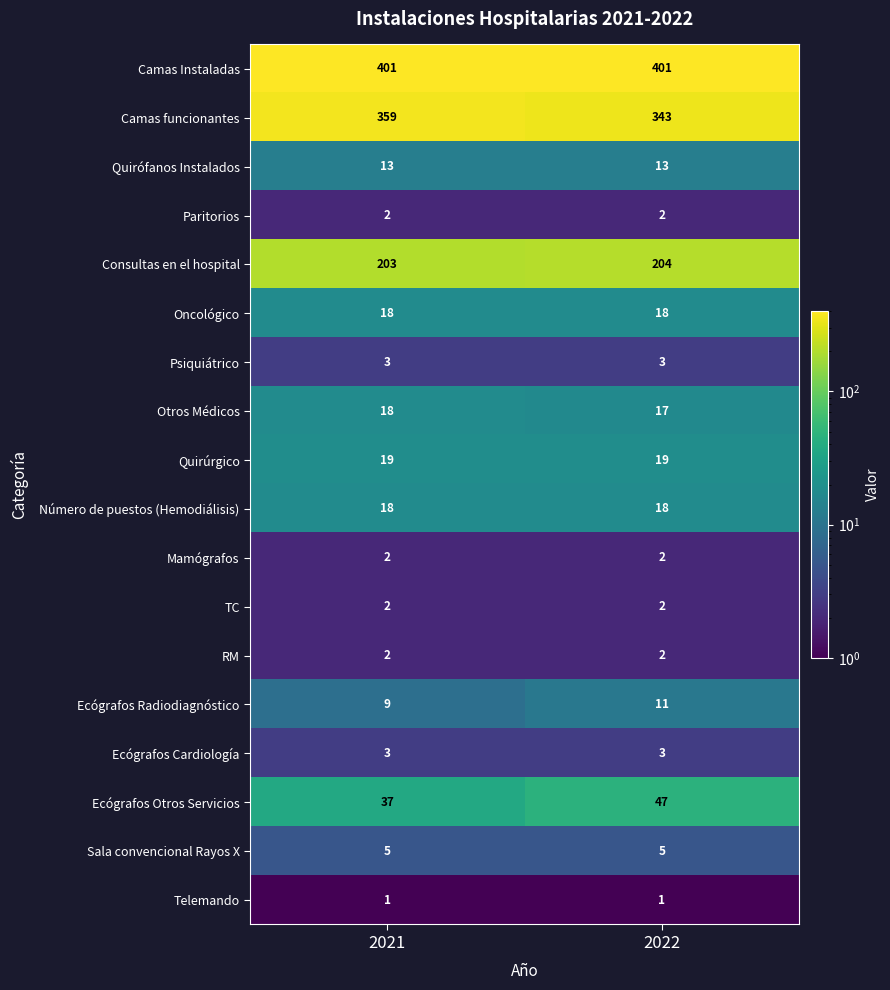

Which category has the highest value in the Consultas en el hospital series?

2022